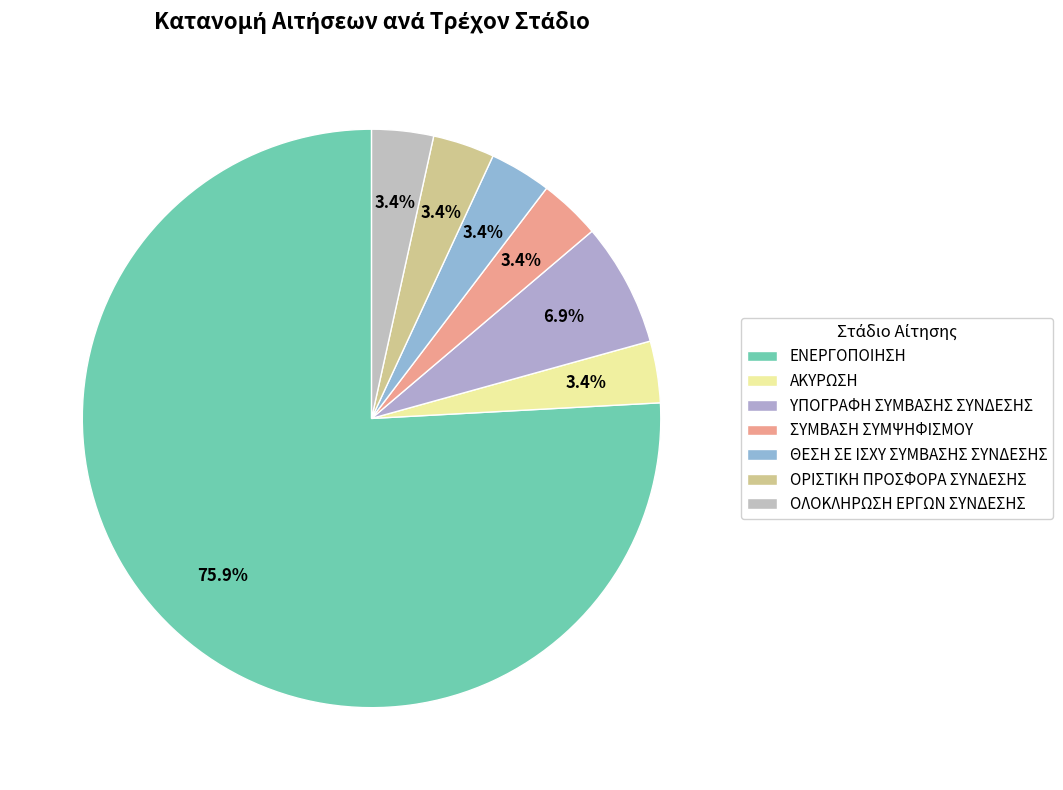

What percentage is NOT represented by ΘΕΣΗ ΣΕ ΙΣΧΥ ΣΥΜΒΑΣΗΣ ΣΥΝΔΕΣΗΣ?

96.6%